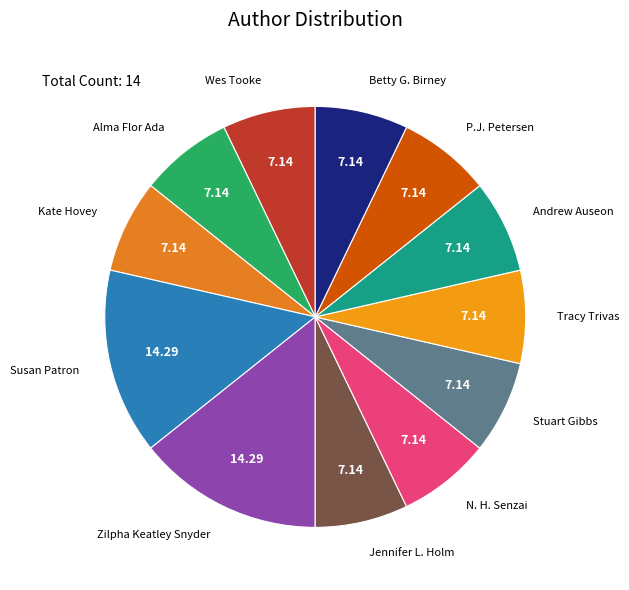

Does any single category account for the majority?

No